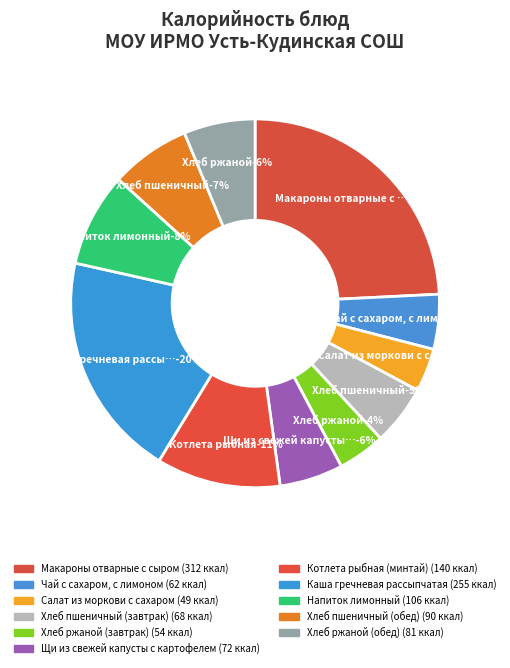

Is there a majority slice in this chart?

No